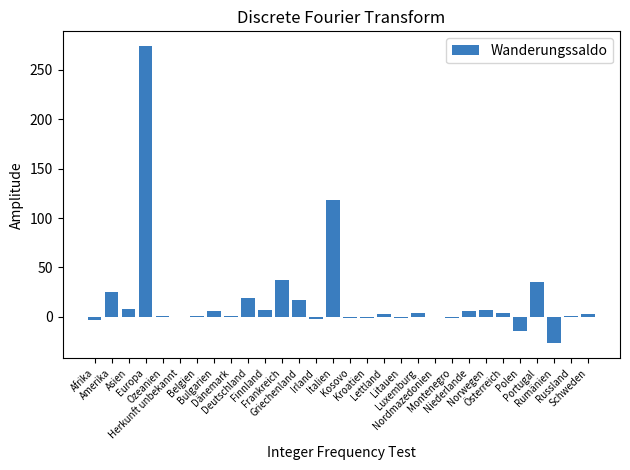

What is the sum of all values?

527